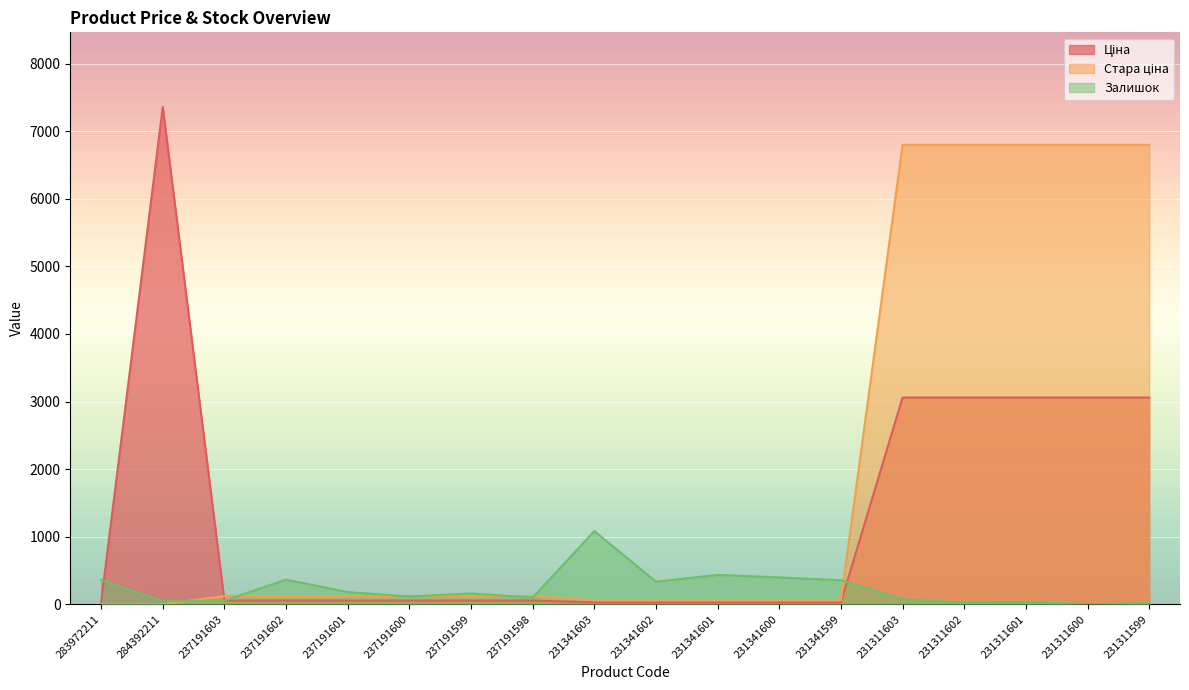

What is the difference between the second highest and minimum values in the Ціна series?

3032.9